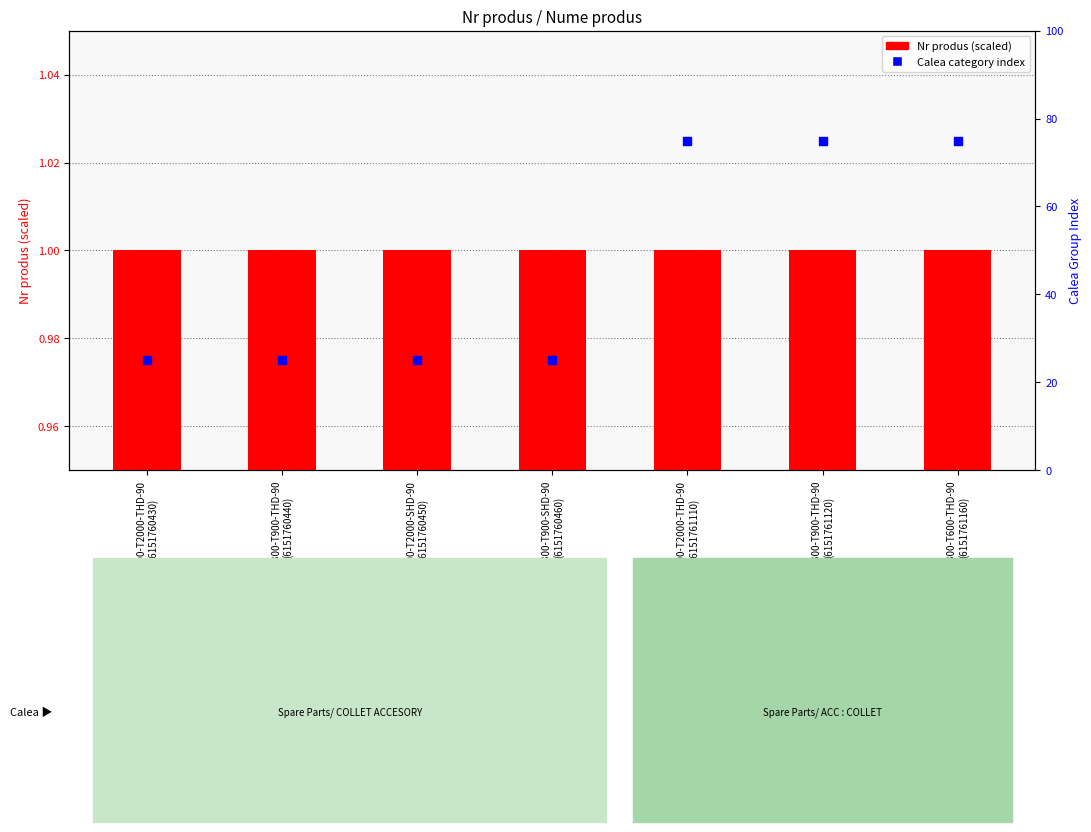

At which category is the sum across all series the highest?

DR300-T600-THD-90
(6151761160)